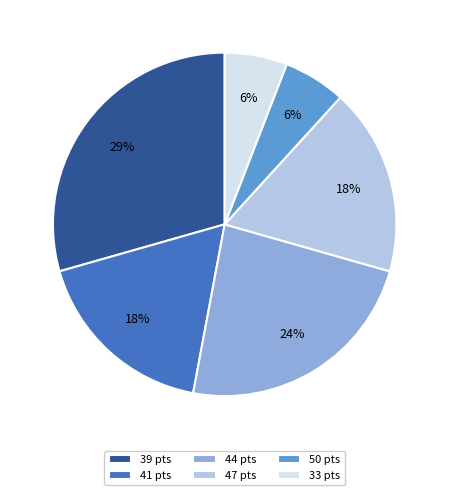

How many segments does this pie chart have?

6